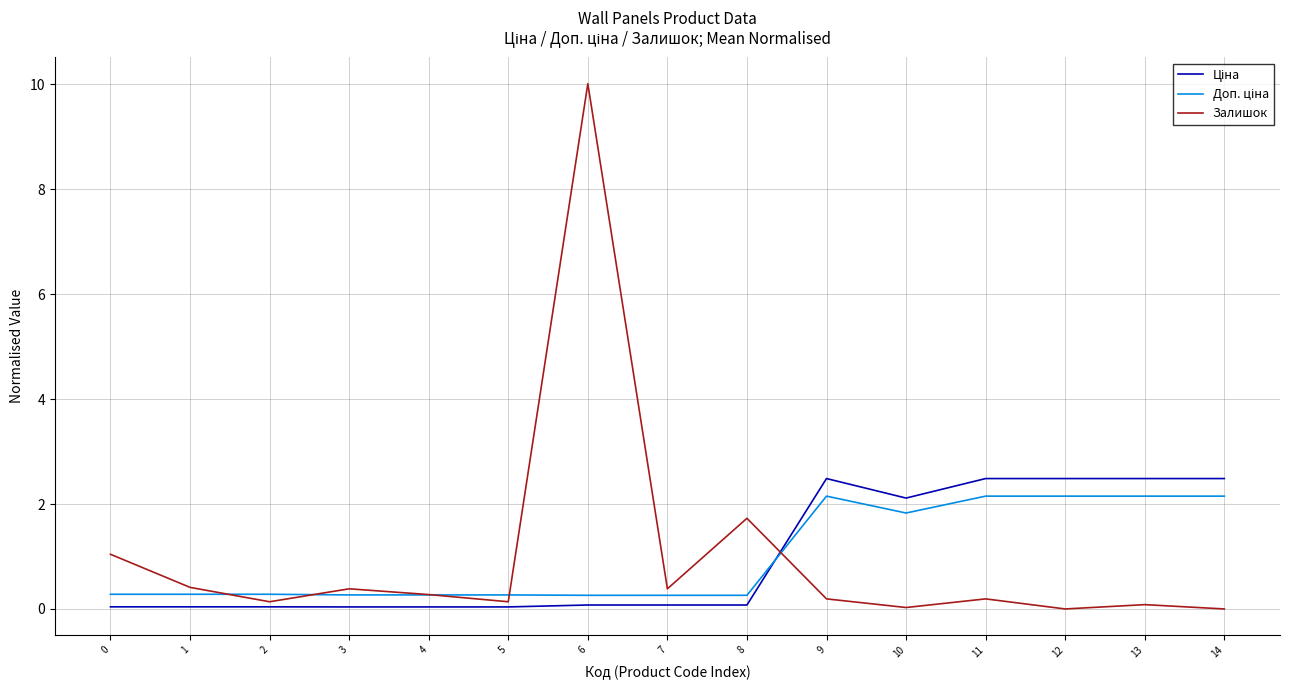

What is the total value across all series at 5?

0.4